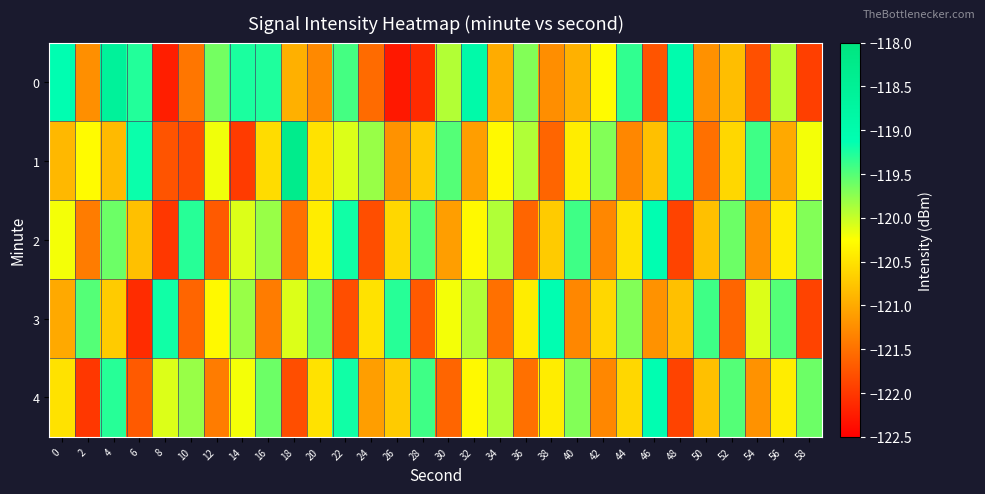

Reading left to right, extract all data points from this chart.

0: 0=-119.1	2=-121.2	4=-118.6	6=-119.3	8=-122.2	10=-121.5	12=-119.6	14=-119.2	16=-119.3	18=-120.9	20=-121.3	22=-119.4	24=-121.5	26=-122.3	28=-122.1	30=-119.9	32=-118.9	34=-121.0	36=-119.7	38=-121.2	40=-120.9	42=-120.3	44=-119.3	46=-121.8	48=-119.0	50=-121.2	52=-120.8	54=-121.8	56=-119.9	58=-121.9
1: 0=-120.9	2=-120.3	4=-120.9	6=-119.2	8=-121.7	10=-121.8	12=-120.2	14=-122.0	16=-120.6	18=-118.3	20=-120.5	22=-120.1	24=-119.8	26=-121.2	28=-120.7	30=-119.5	32=-121.1	34=-120.3	36=-119.9	38=-121.6	40=-120.4	42=-119.7	44=-121.3	46=-120.8	48=-119.2	50=-121.5	52=-120.6	54=-119.4	56=-121.0	58=-120.2
2: 0=-120.2	2=-121.4	4=-119.6	6=-120.8	8=-122.0	10=-119.3	12=-121.7	14=-120.1	16=-119.8	18=-121.5	20=-120.4	22=-119.2	24=-121.8	26=-120.6	28=-119.5	30=-121.1	32=-120.3	34=-119.9	36=-121.6	38=-120.7	40=-119.4	42=-121.3	44=-120.5	46=-119.1	48=-121.9	50=-120.8	52=-119.6	54=-121.2	56=-120.4	58=-119.7
3: 0=-121.0	2=-119.5	4=-120.7	6=-122.1	8=-119.2	10=-121.6	12=-120.3	14=-119.8	16=-121.4	18=-120.1	20=-119.6	22=-121.8	24=-120.5	26=-119.3	28=-121.7	30=-120.2	32=-119.9	34=-121.5	36=-120.4	38=-119.1	40=-121.3	42=-120.6	44=-119.7	46=-121.2	48=-120.8	50=-119.4	52=-121.6	54=-120.1	56=-119.5	58=-121.9
4: 0=-120.5	2=-122.0	4=-119.3	6=-121.7	8=-120.1	10=-119.8	12=-121.4	14=-120.2	16=-119.6	18=-121.8	20=-120.5	22=-119.2	24=-121.1	26=-120.7	28=-119.4	30=-121.6	32=-120.3	34=-119.9	36=-121.5	38=-120.4	40=-119.7	42=-121.3	44=-120.6	46=-119.1	48=-121.9	50=-120.8	52=-119.5	54=-121.2	56=-120.4	58=-119.6